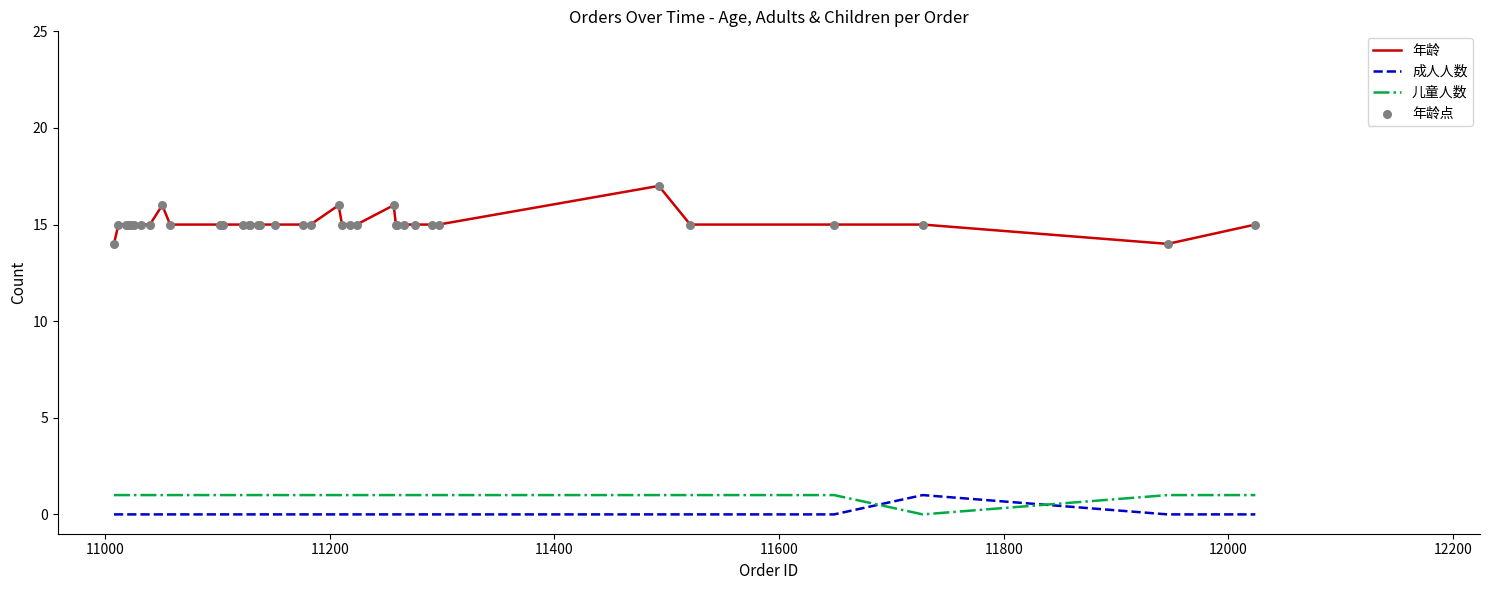

Which series has the widest spread of values?

年龄